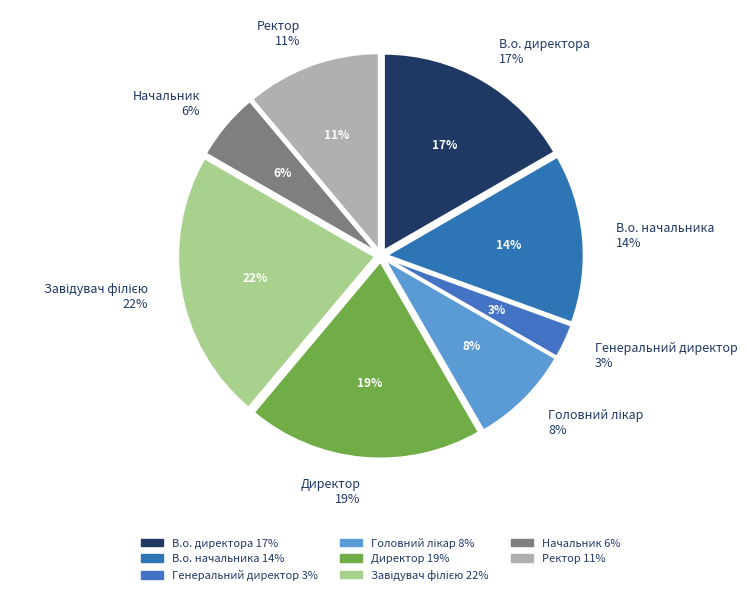

Which slice is the smallest?

Генеральний директор